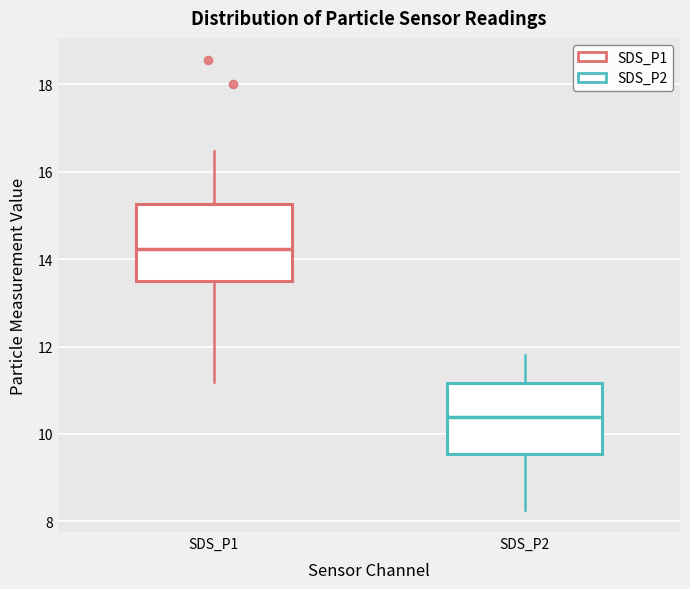

Where does the median line of the box for SDS_P1 sit on the y-axis? The values are not printed on the chart, so give them approximately, as read against the axis.

14.2